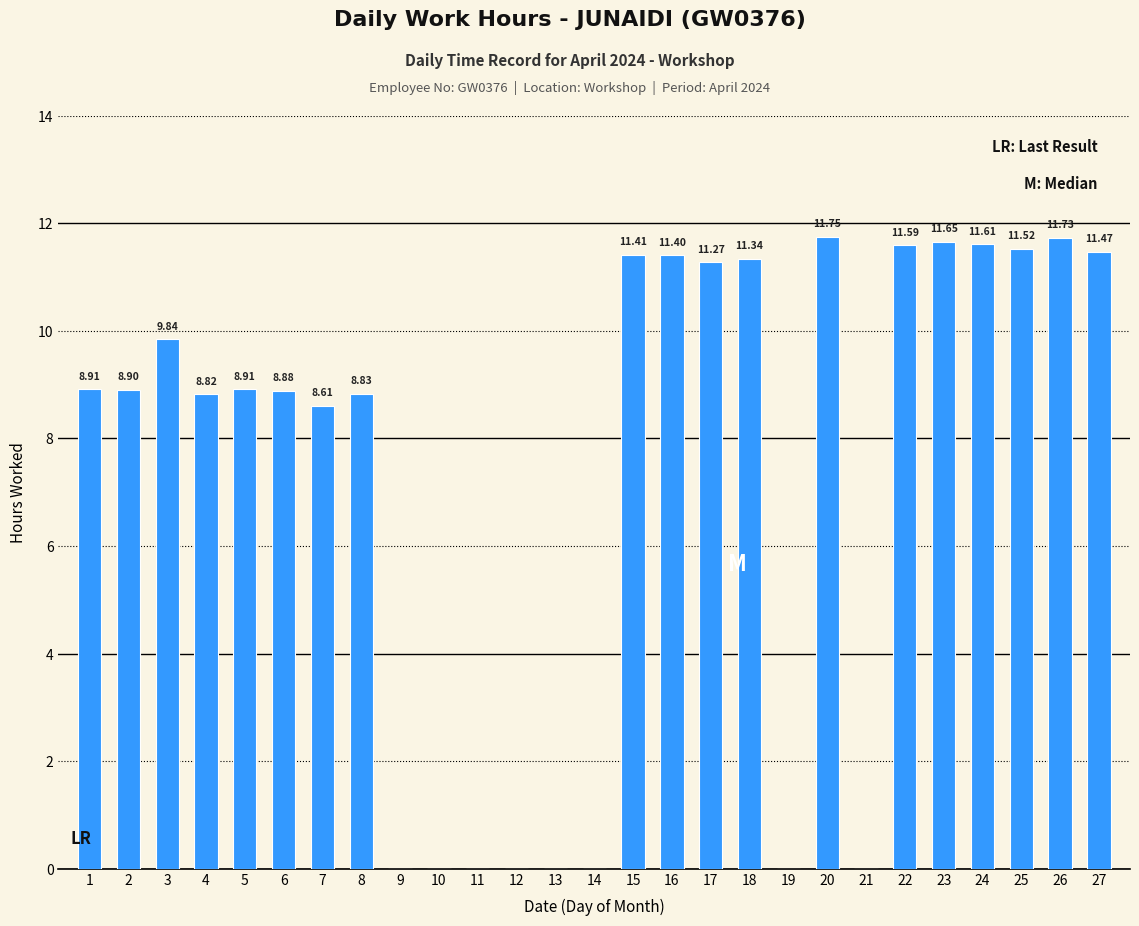

The chart shows a value of 11.7 at 23. True or false?

True